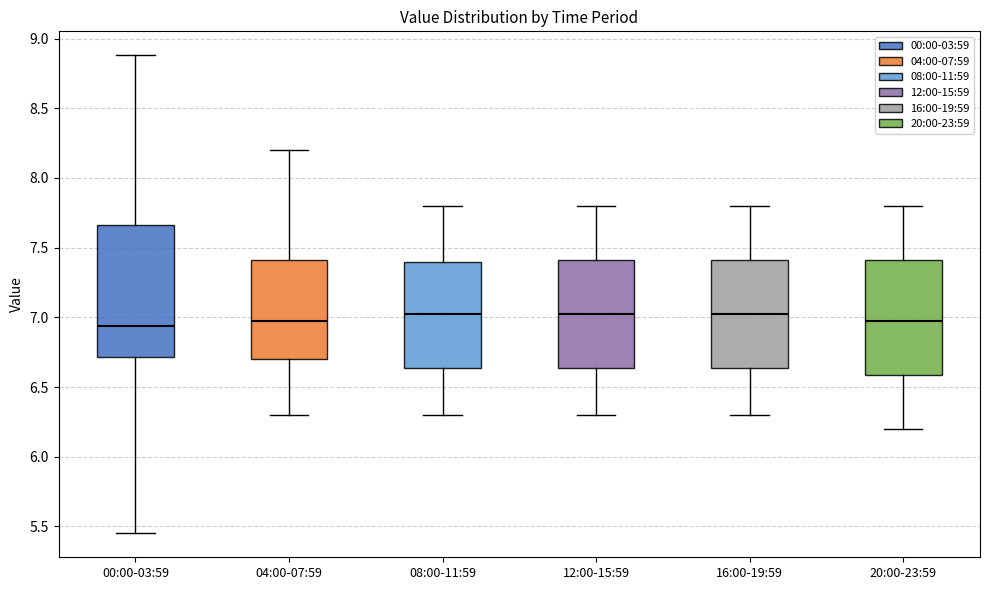

Comparing the boxes themselves (not the whiskers), which one is the tallest?

00:00-03:59